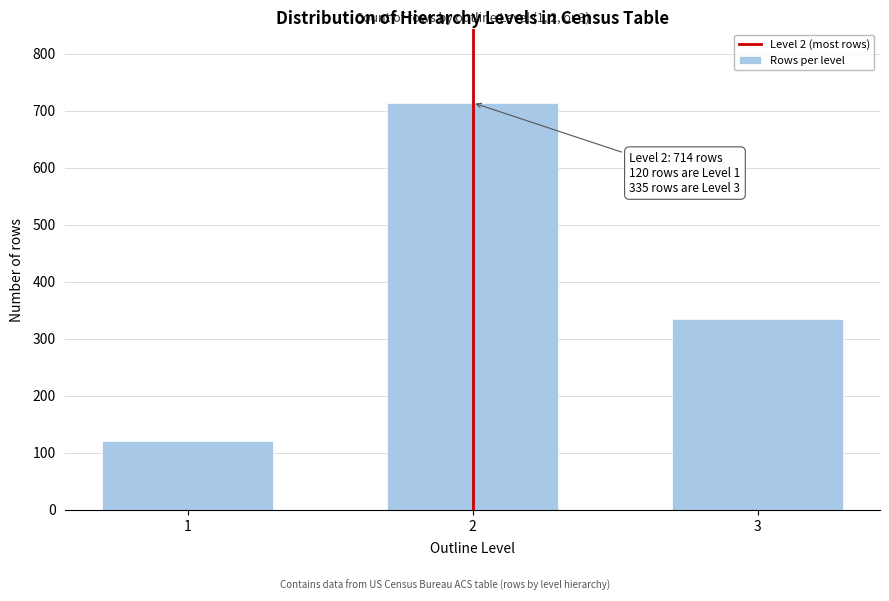

Reading left to right, transcribe all the data shown in this chart.

1=120	2=714	3=335